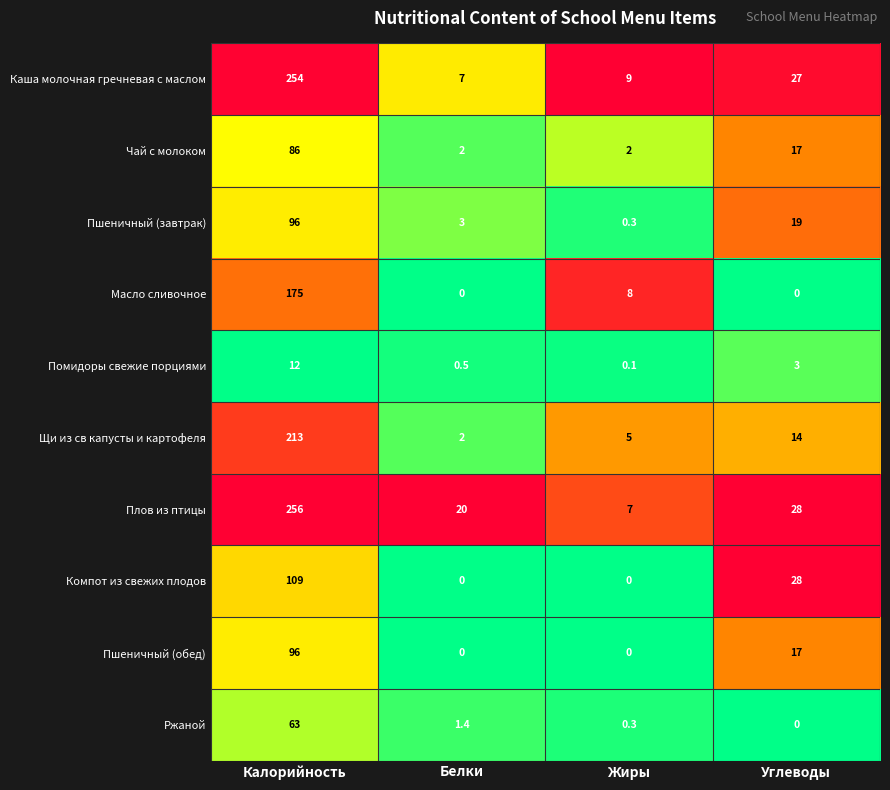

List the labels in order of Каша молочная гречневая с маслом value, smallest first.

Белки, Жиры, Углеводы, Калорийность